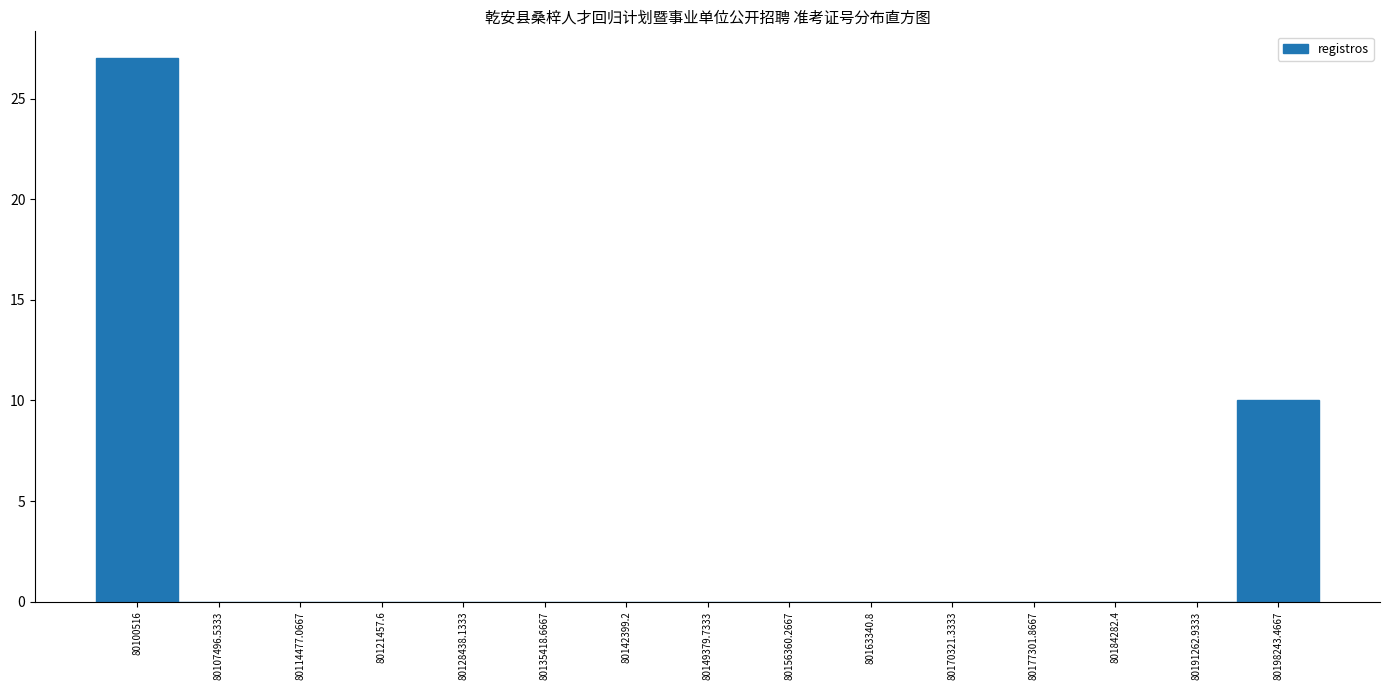

Reading left to right, what are all the values shown in this chart?

80100516=27	80107496.5333=0	80114477.0667=0	80121457.6=0	80128438.1333=0	80135418.6667=0	80142399.2=0	80149379.7333=0	80156360.2667=0	80163340.8=0	80170321.3333=0	80177301.8667=0	80184282.4=0	80191262.9333=0	80198243.4667=10